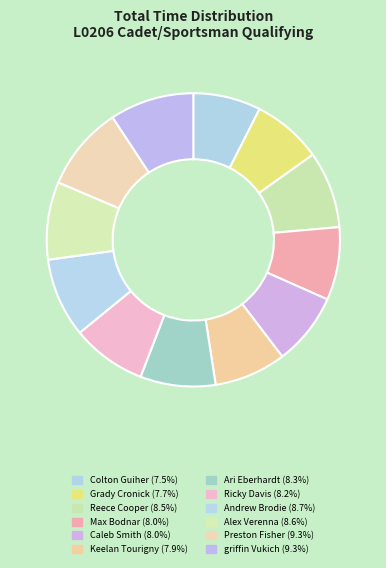

Is it true that Colton Guiher is 1% of the pie?

False